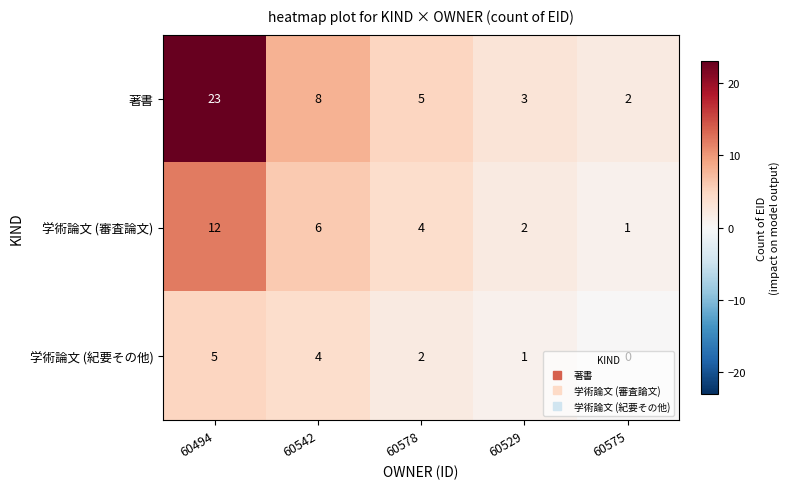

The 学術論文 (審査論文) series shows 6 at 60542. True or false?

True